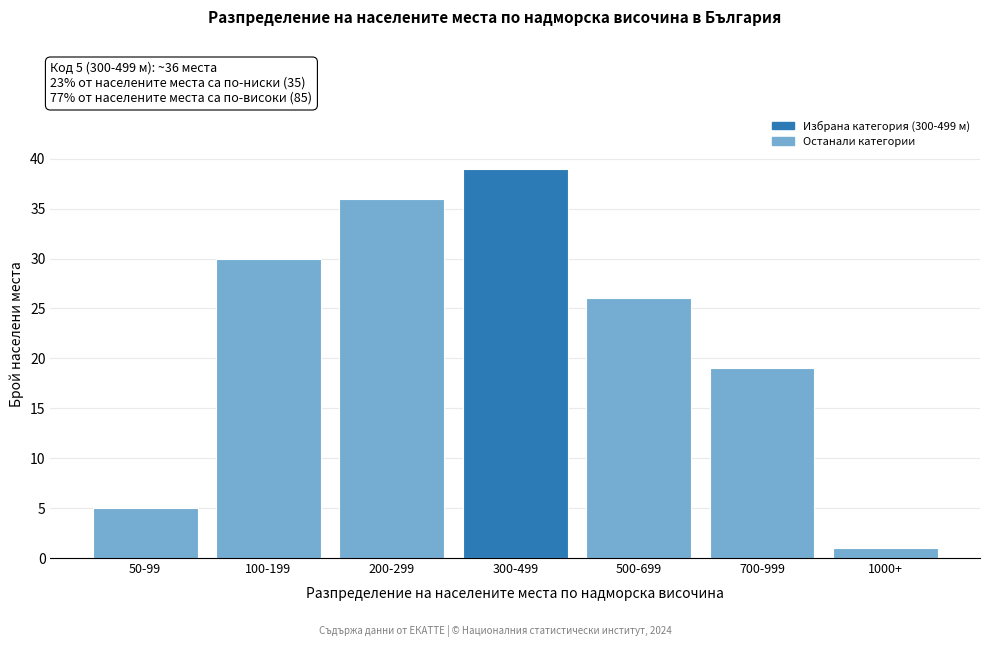

Reading left to right, extract all data points from this chart.

50-99=5	100-199=30	200-299=36	300-499=39	500-699=26	700-999=19	1000+=1